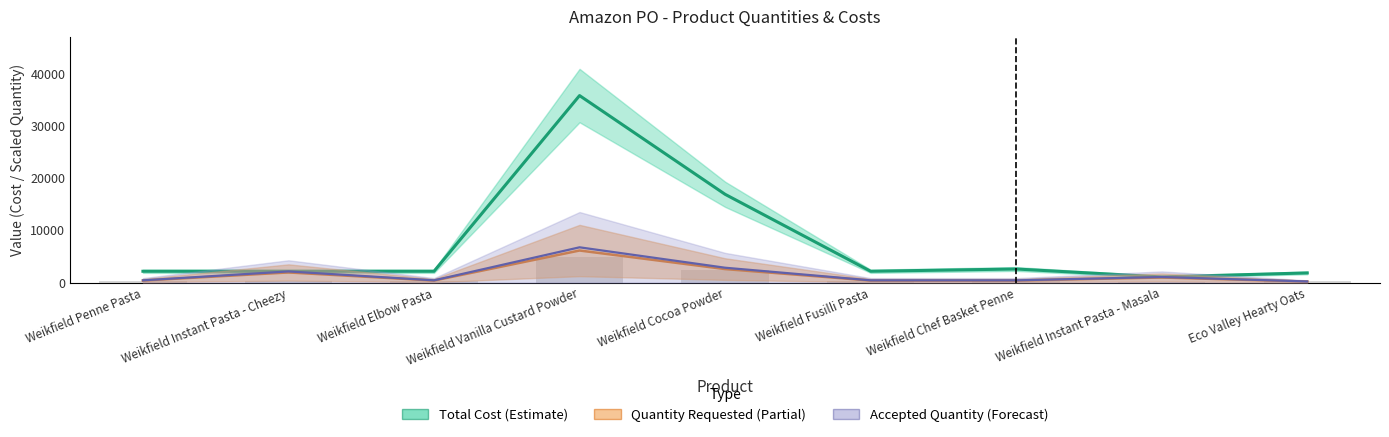

What is the maximum value for Total Cost?

35800.1